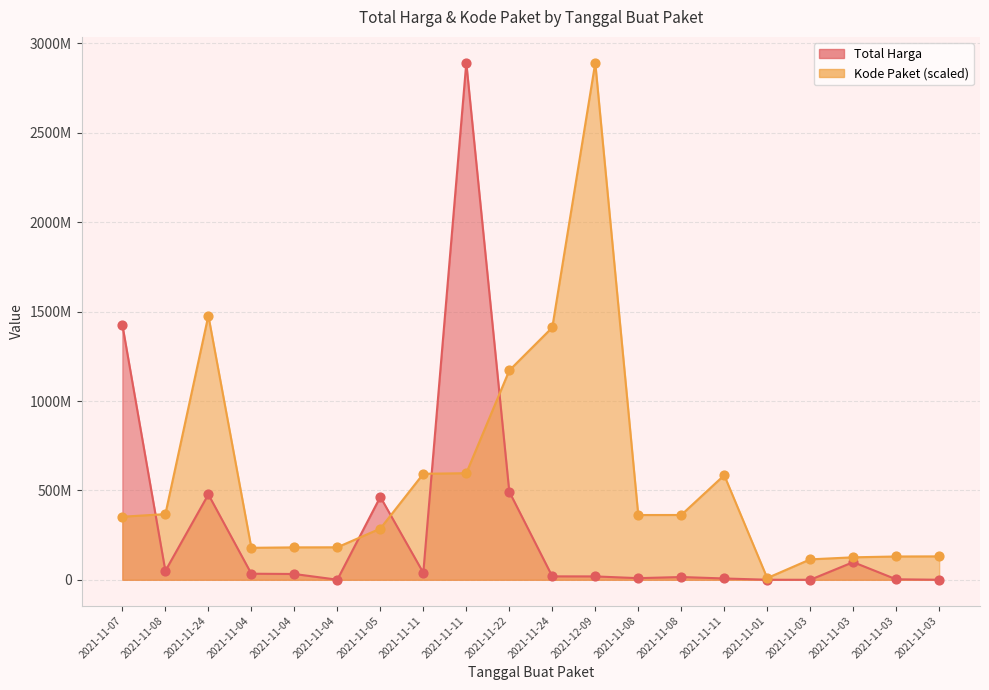

What are all the series names shown in the legend?

Total Harga, Kode Paket